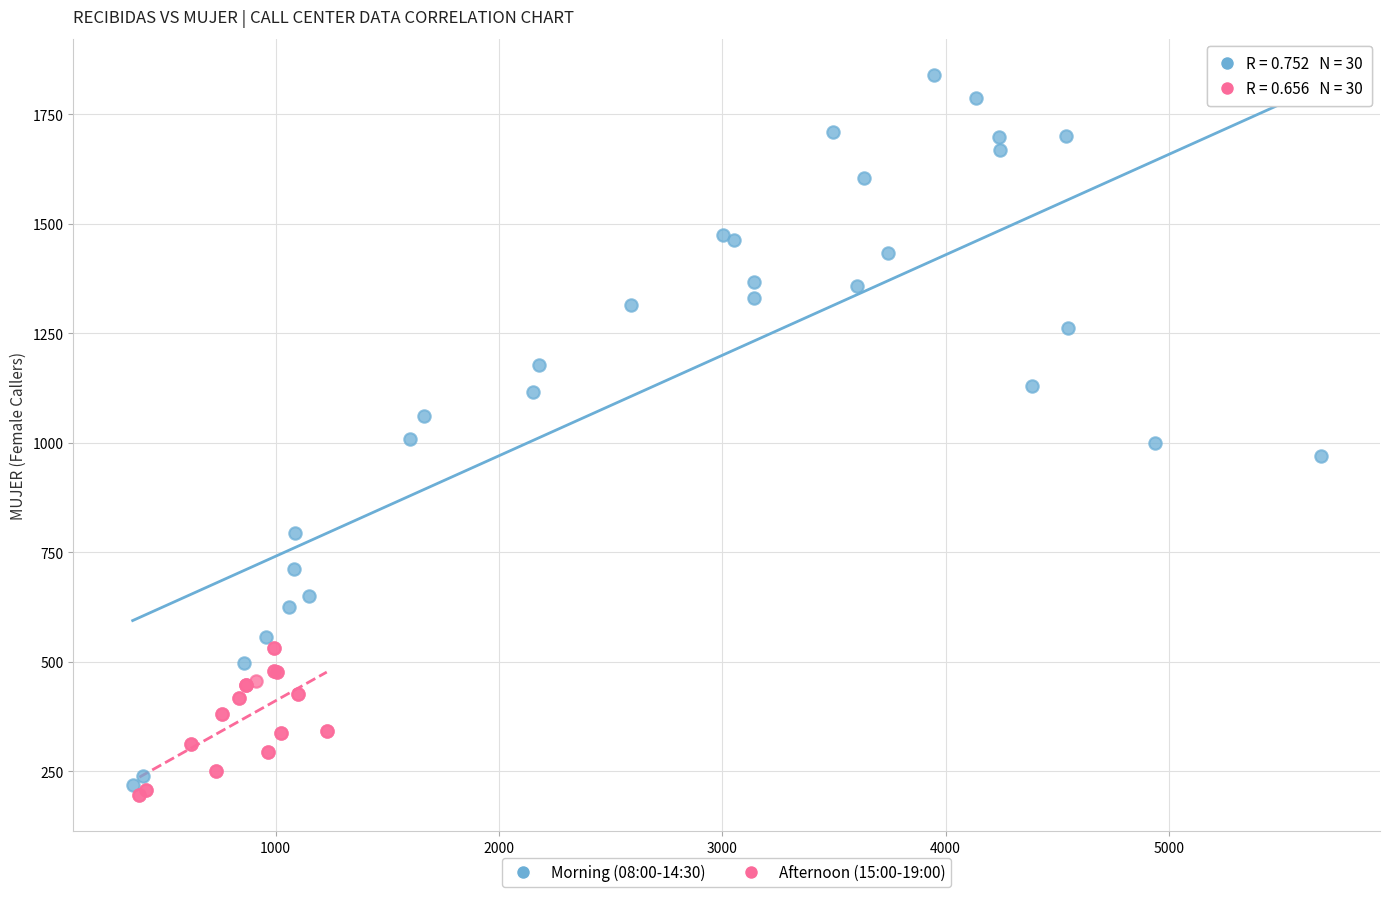

Which series contains the highest Y value?

Morning (08:00-14:30)